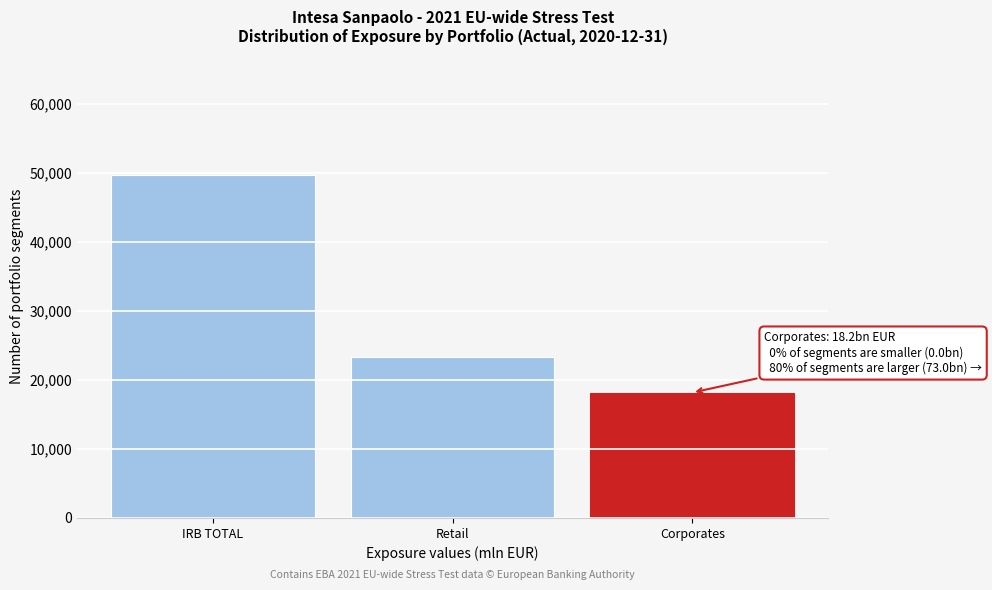

Reading right to left, what are all the values shown in this chart?

18151.0	23344.0	49610.0